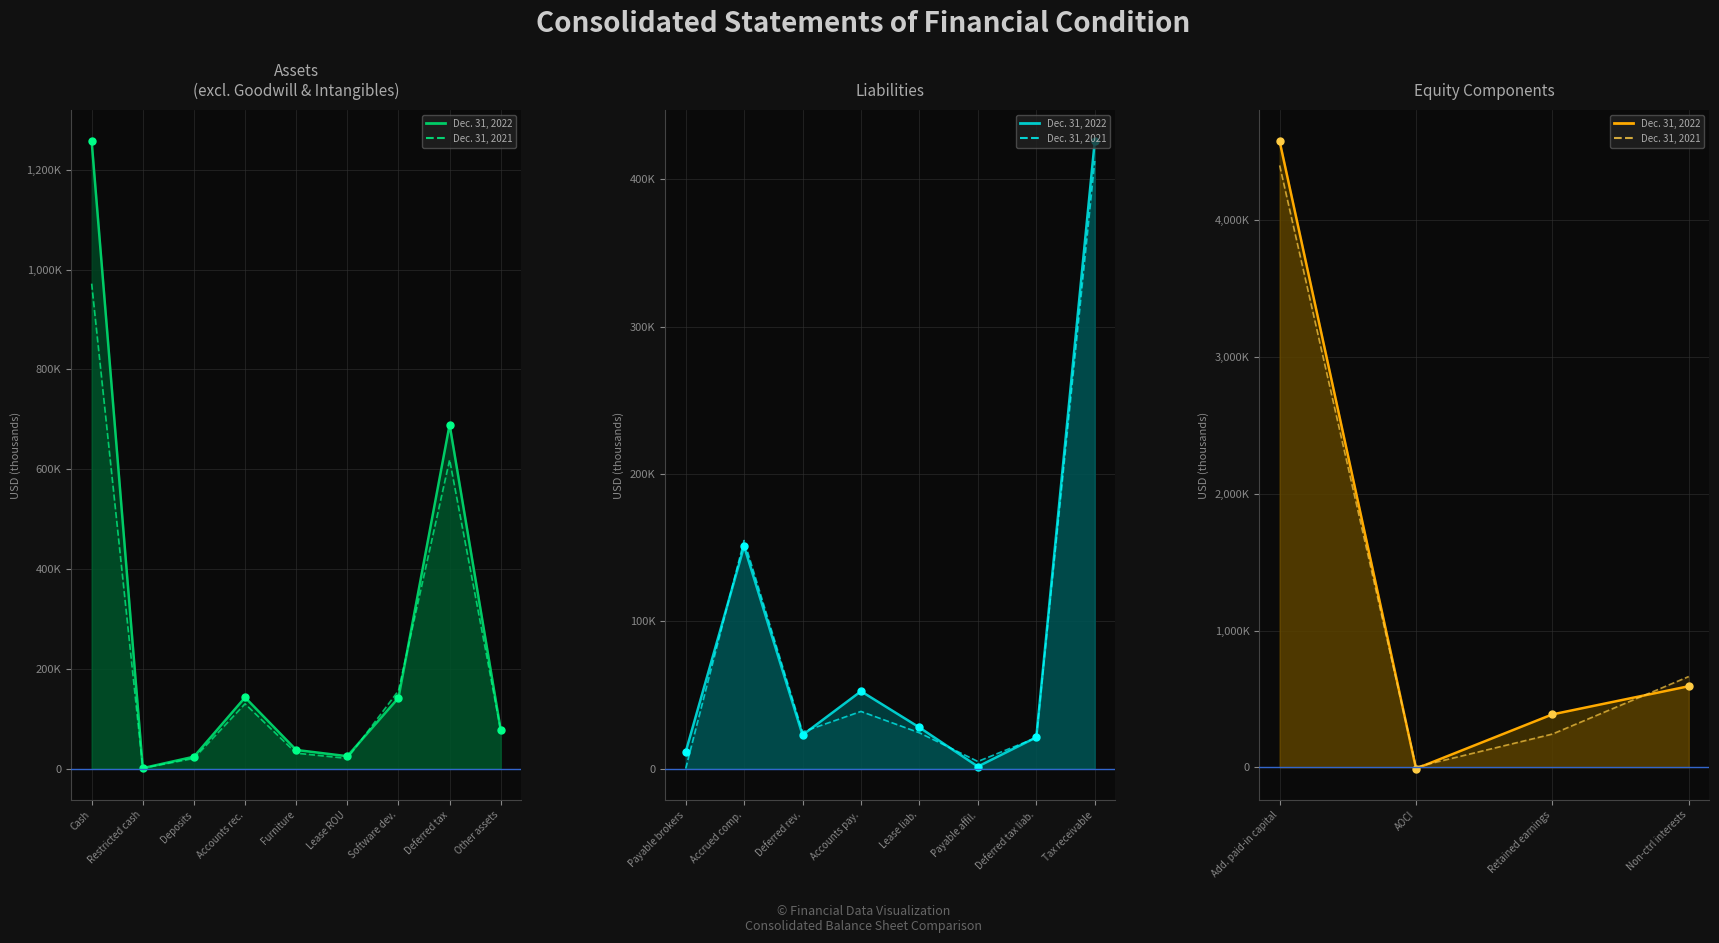

Which series changed the most between Add. paid-in capital and AOCI?

Dec. 31, 2022 line